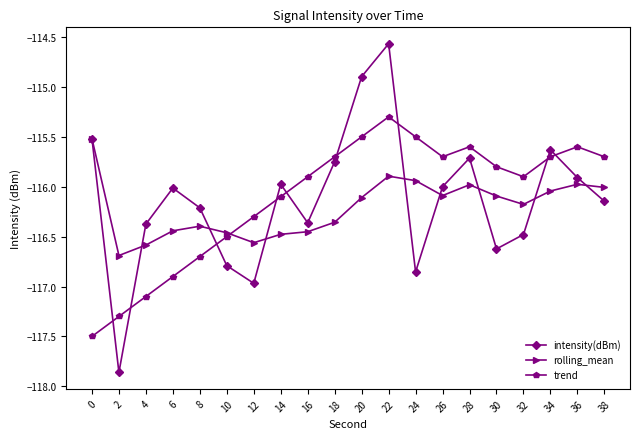

At which category is the sum across all series the highest?

22